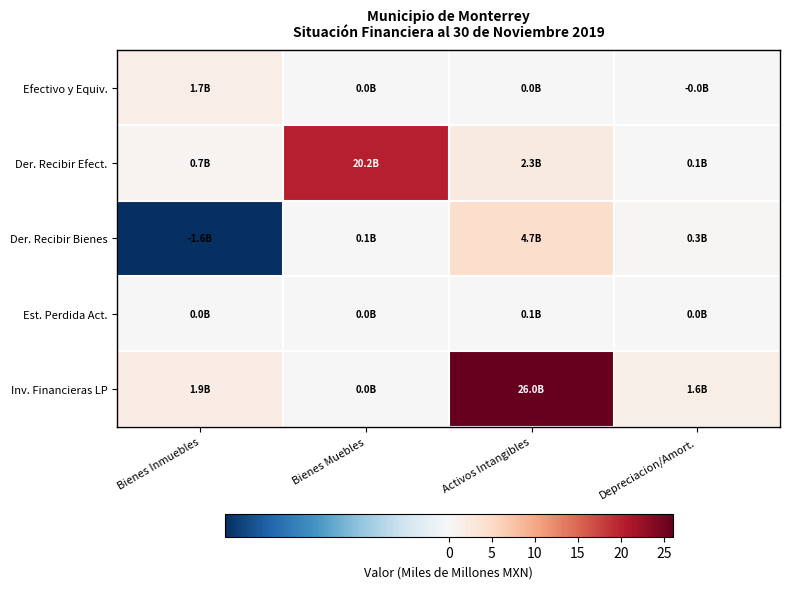

What is the minimum value shown in the chart?

-1.6